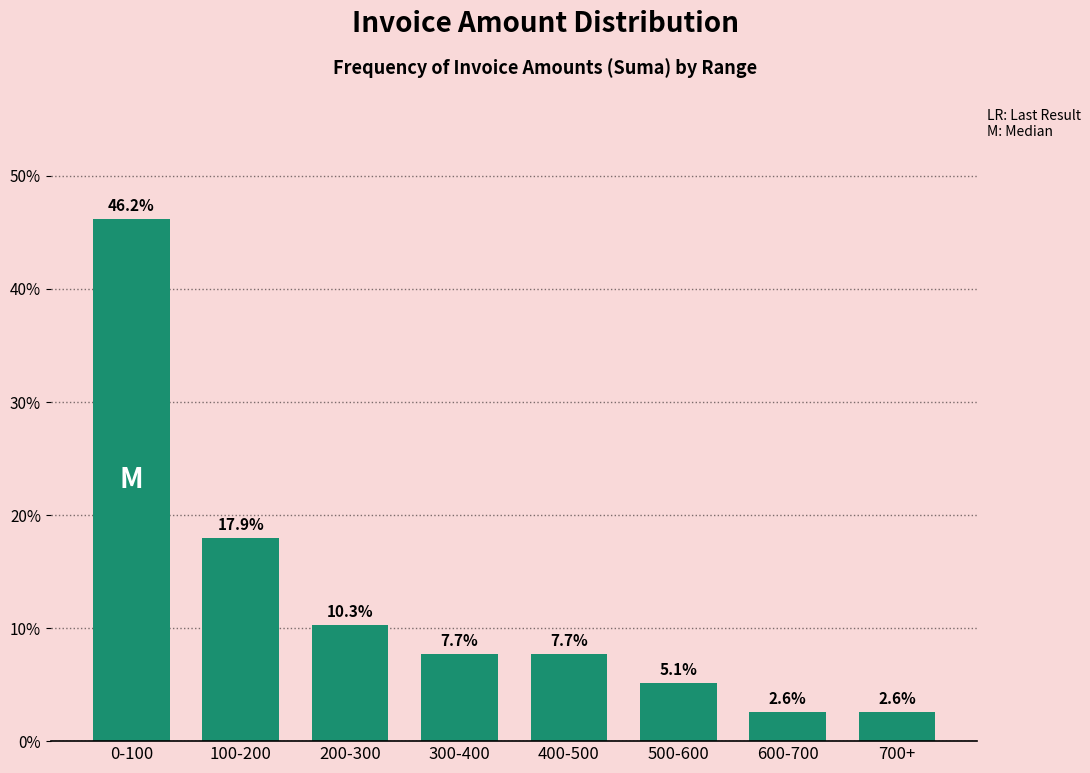

Reading right to left, what are all the values shown in this chart?

2.6	2.6	5.1	7.7	7.7	10.3	17.9	46.2